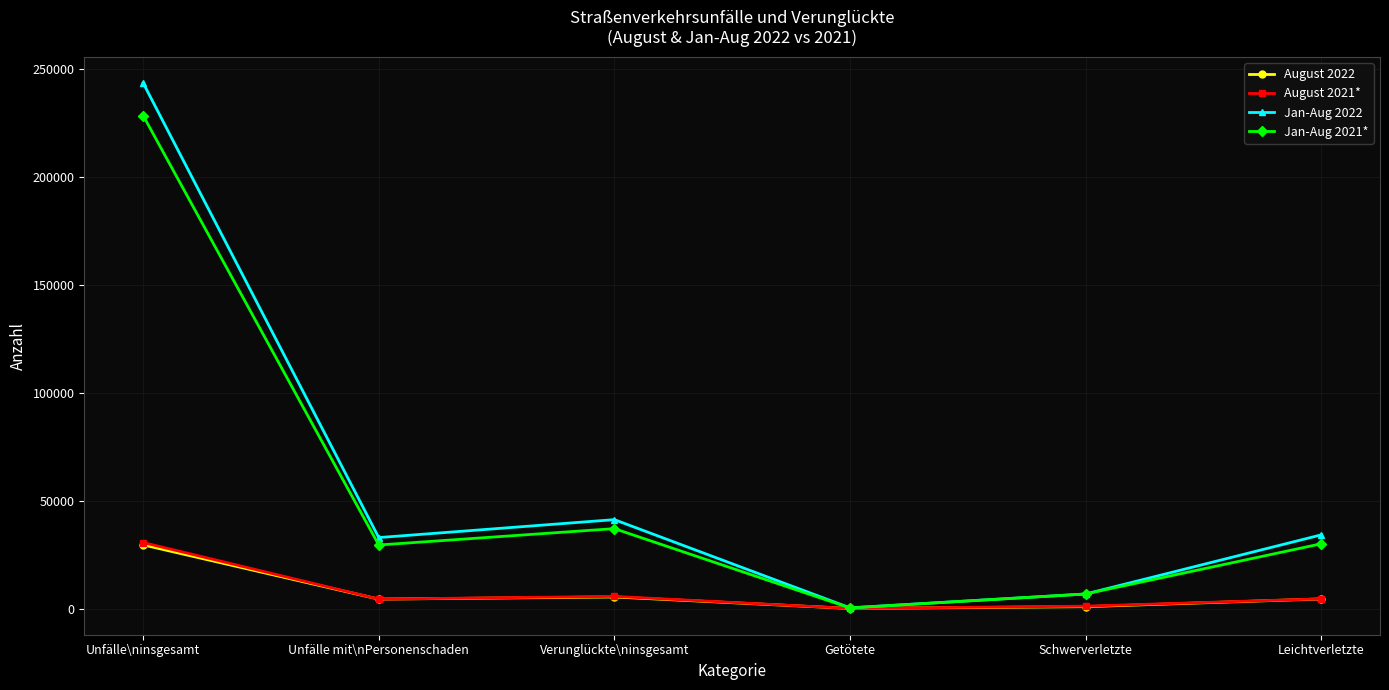

Which category has the highest value in the Jan-Aug 2022 series?

Unfälle\ninsgesamt